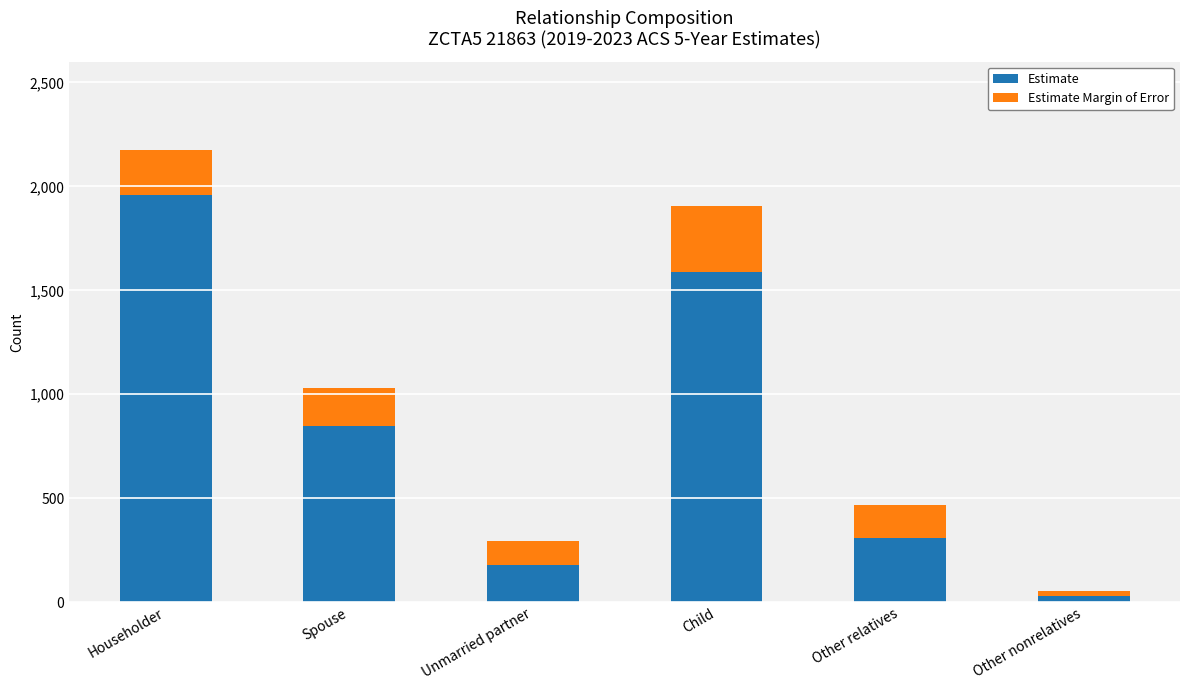

What is the difference between the maximum and minimum values in the Estimate series?

1930